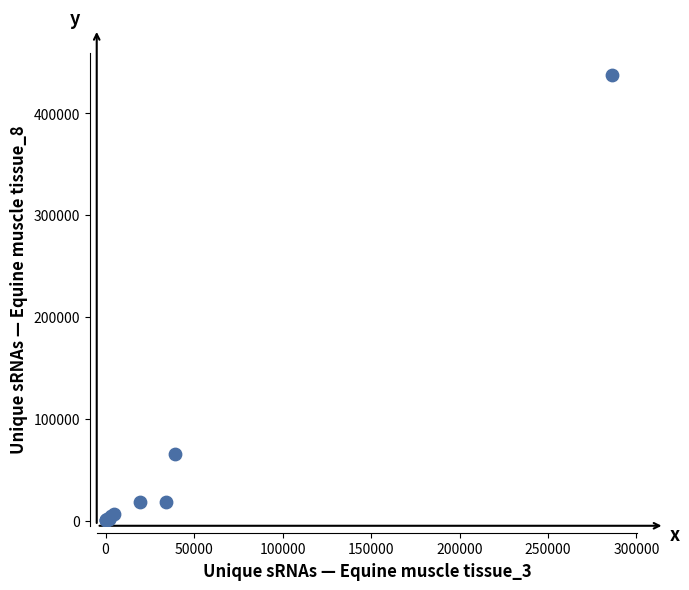

What Y value in the scatter plot is closest to 219007?

65716